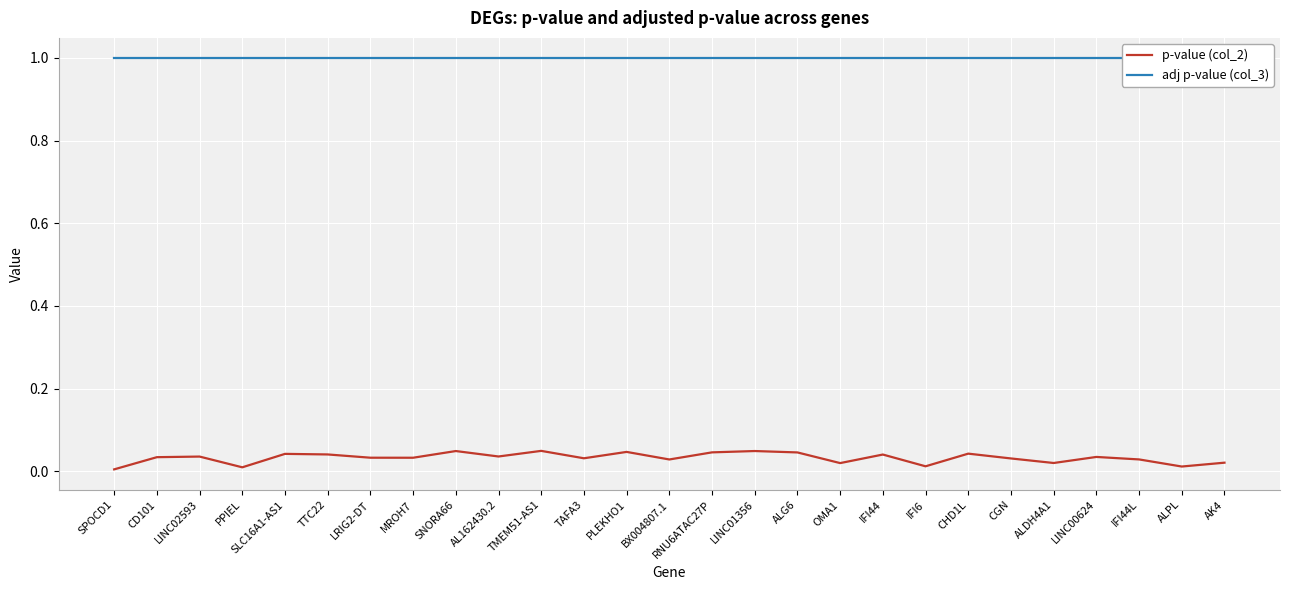

What is the label of the 6th point from the left?

TTC22